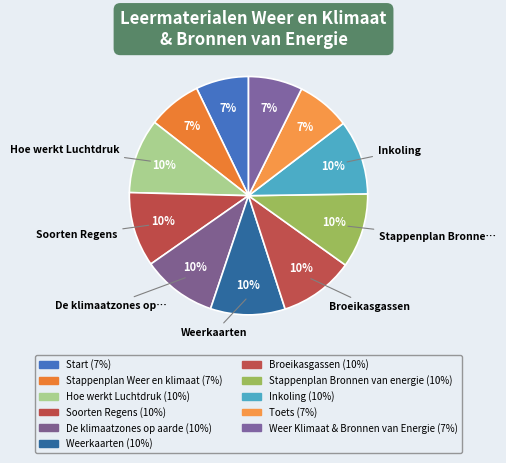

How many segments does this pie chart have?

11